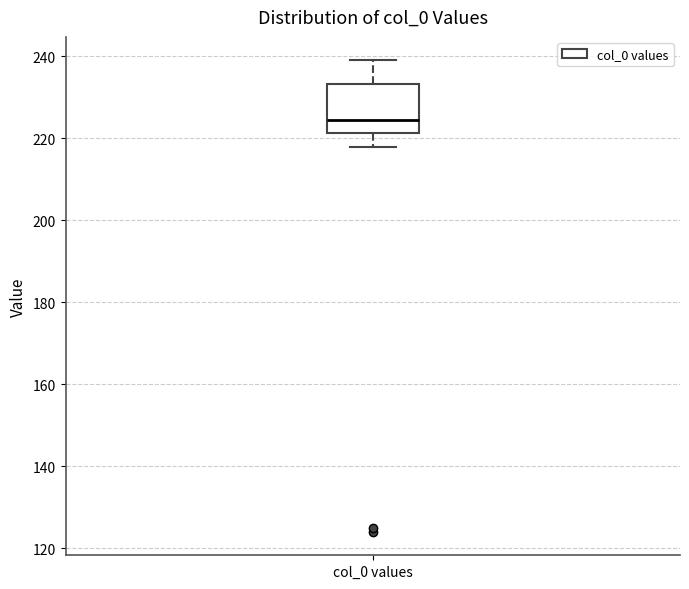

Read this box plot against the y-axis: the position of the median line, the range covered by the box, and the ends of both whiskers. The values are not printed on the chart, so give them approximately, as read against the axis.

median 224, box 222 to 234, whiskers 218 to 240